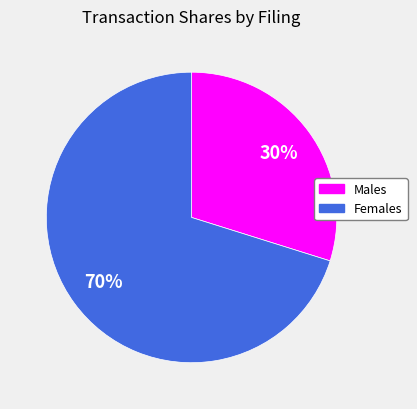

Is the sum of Males and Females greater than half?

Yes